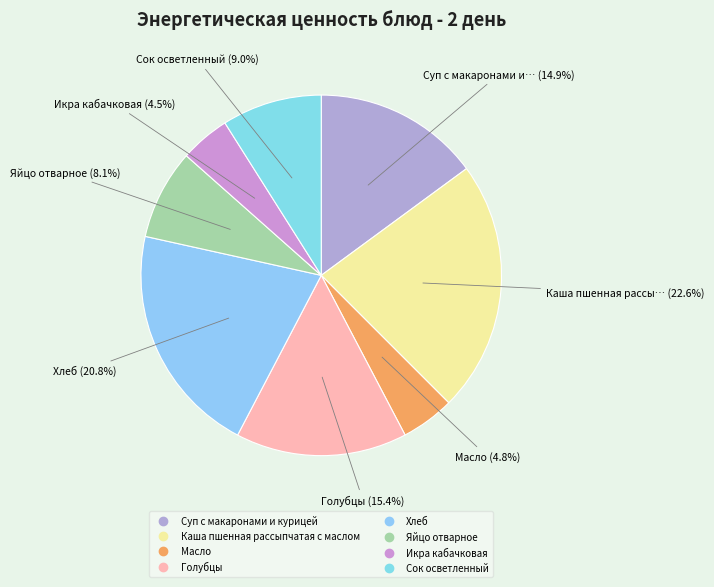

Does any single category account for the majority?

No